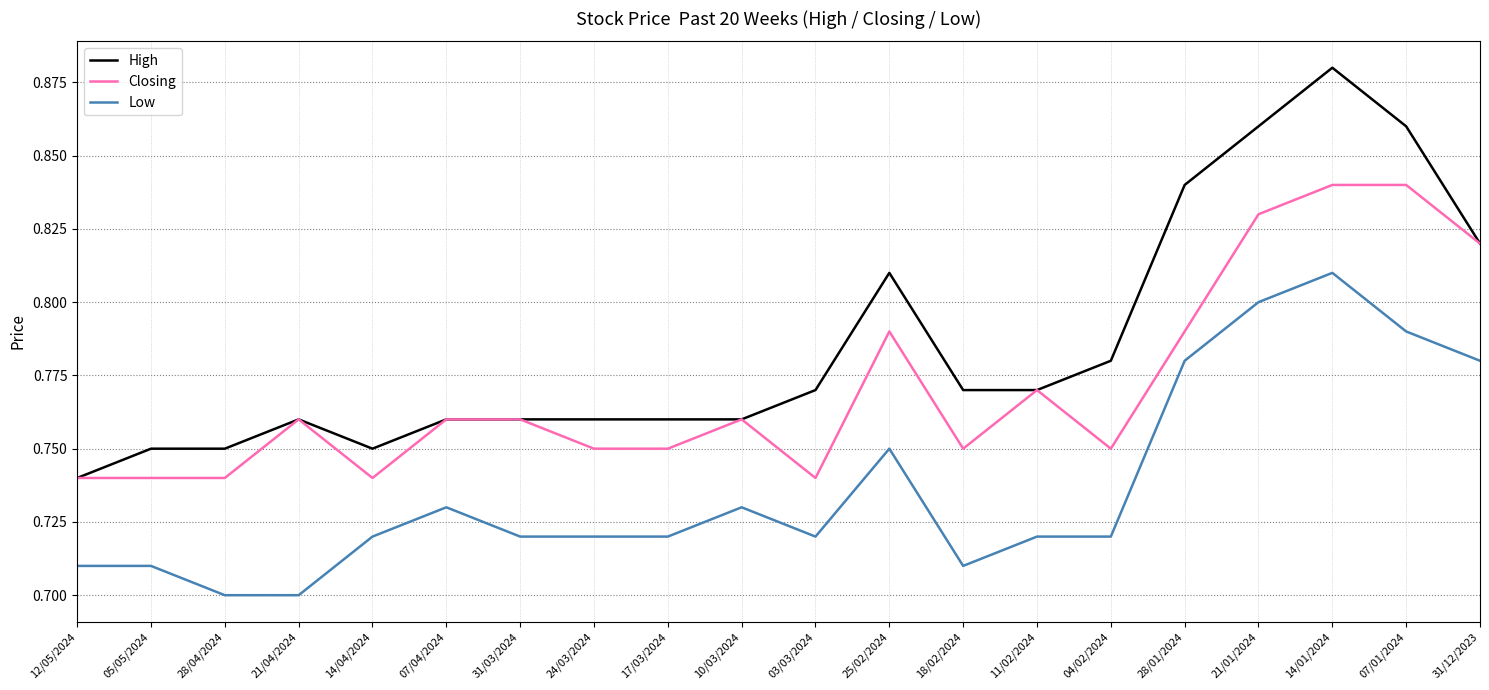

At which category is the sum across all series the highest?

14/01/2024